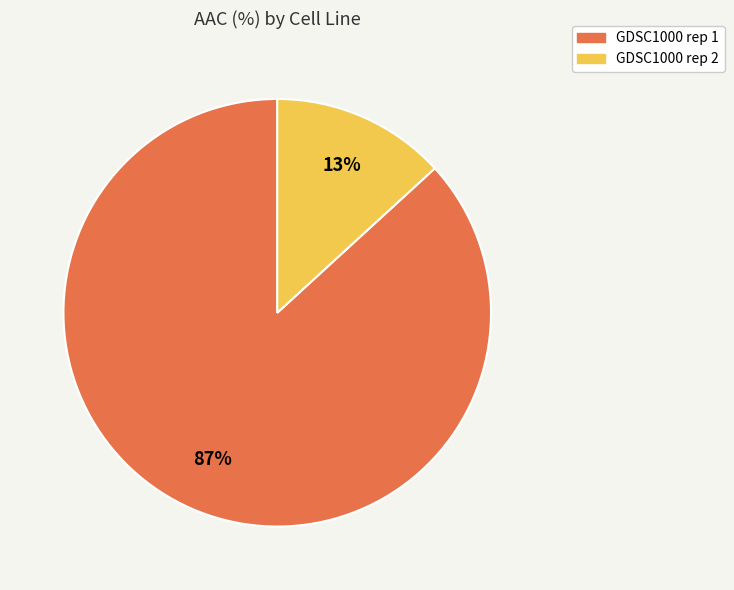

Is the sum of GDSC1000 rep 1 and GDSC1000 rep 2 greater than half?

Yes